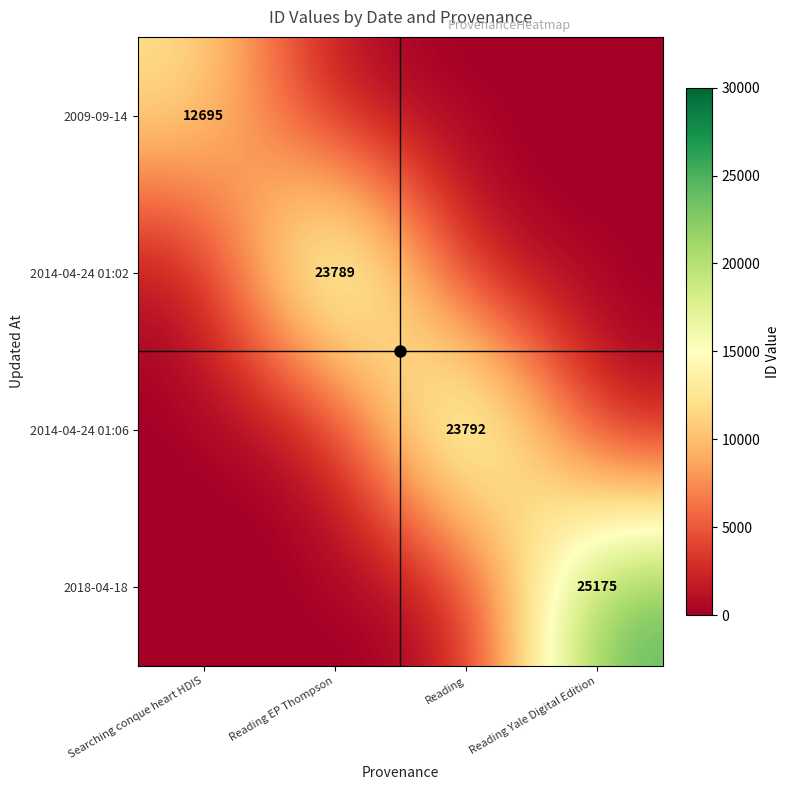

Which has a higher value, Searching conque heart HDIS or Reading Yale Digital Edition?

Searching conque heart HDIS